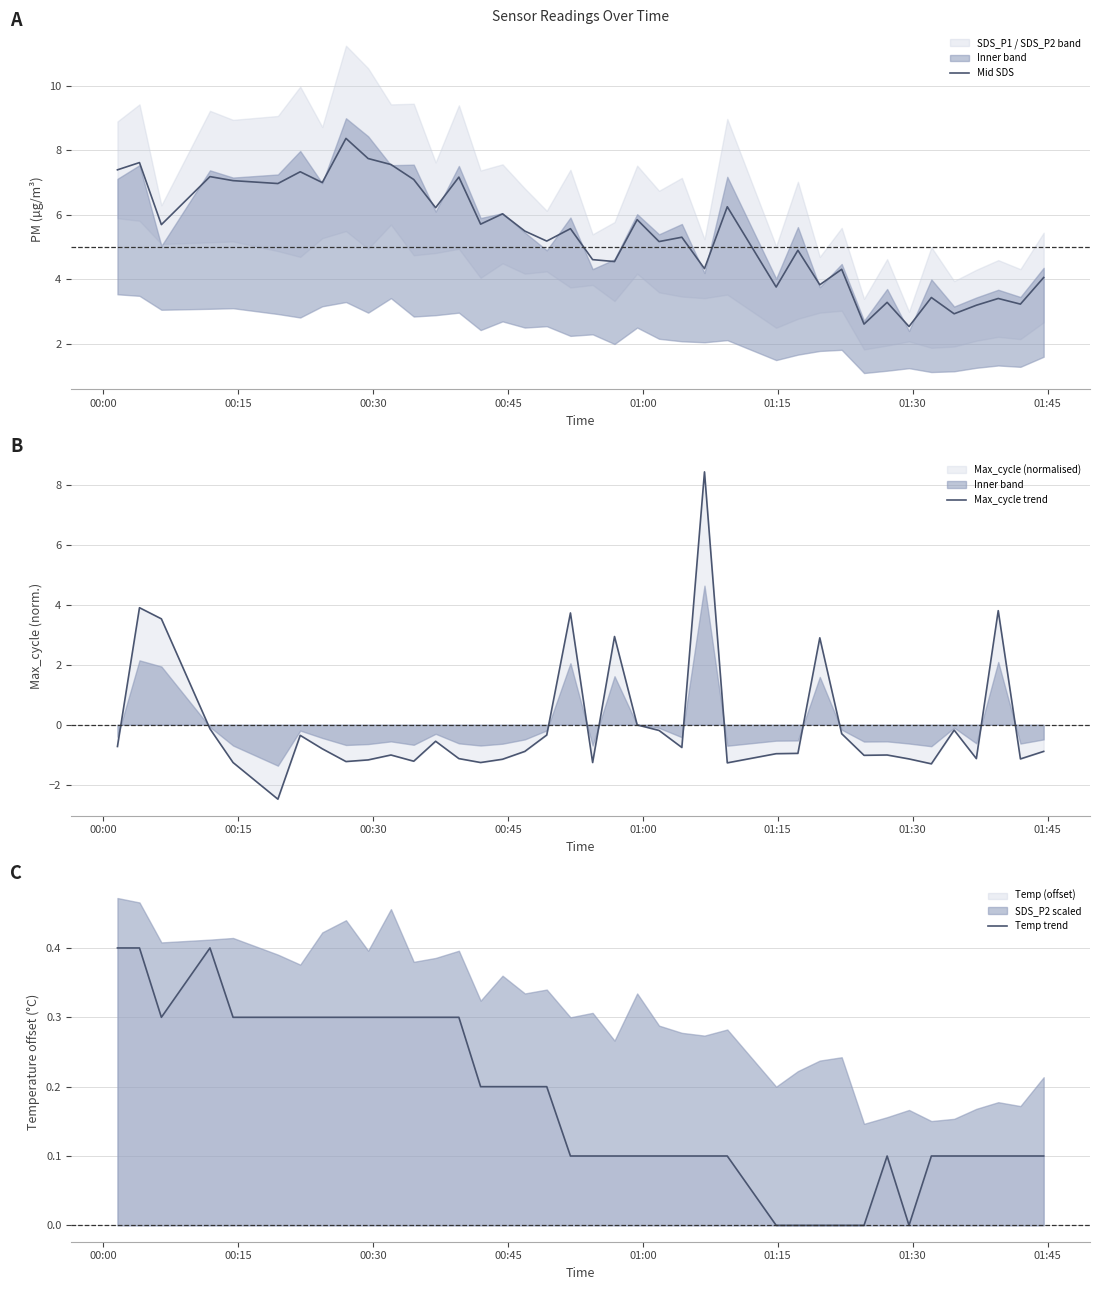

The value of Max_cycle trend at 32 is -2.0. True or false?

False